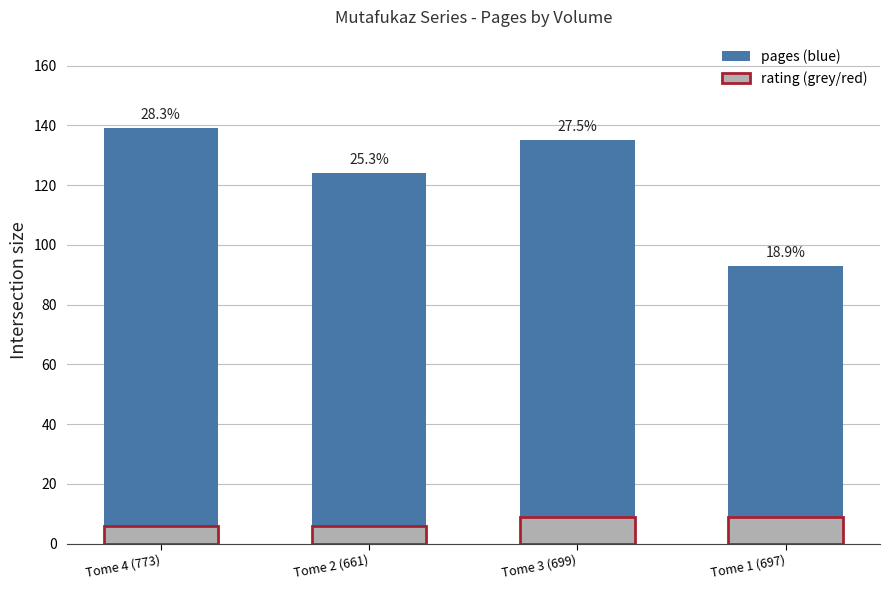

What is the label of the 2nd bar from the left?

Tome 2 (661)